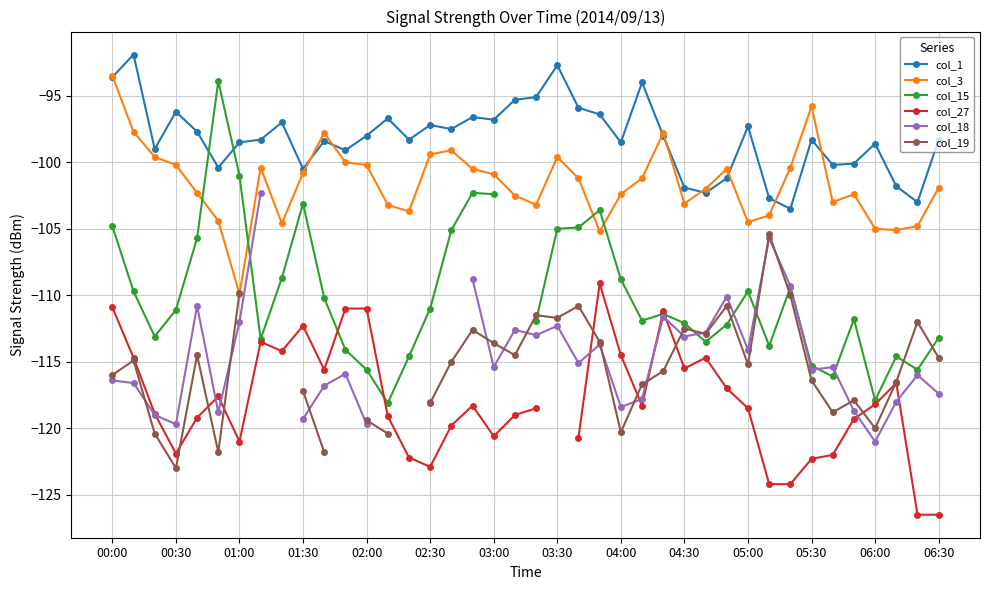

At which category is the sum across all series the highest?

00:00